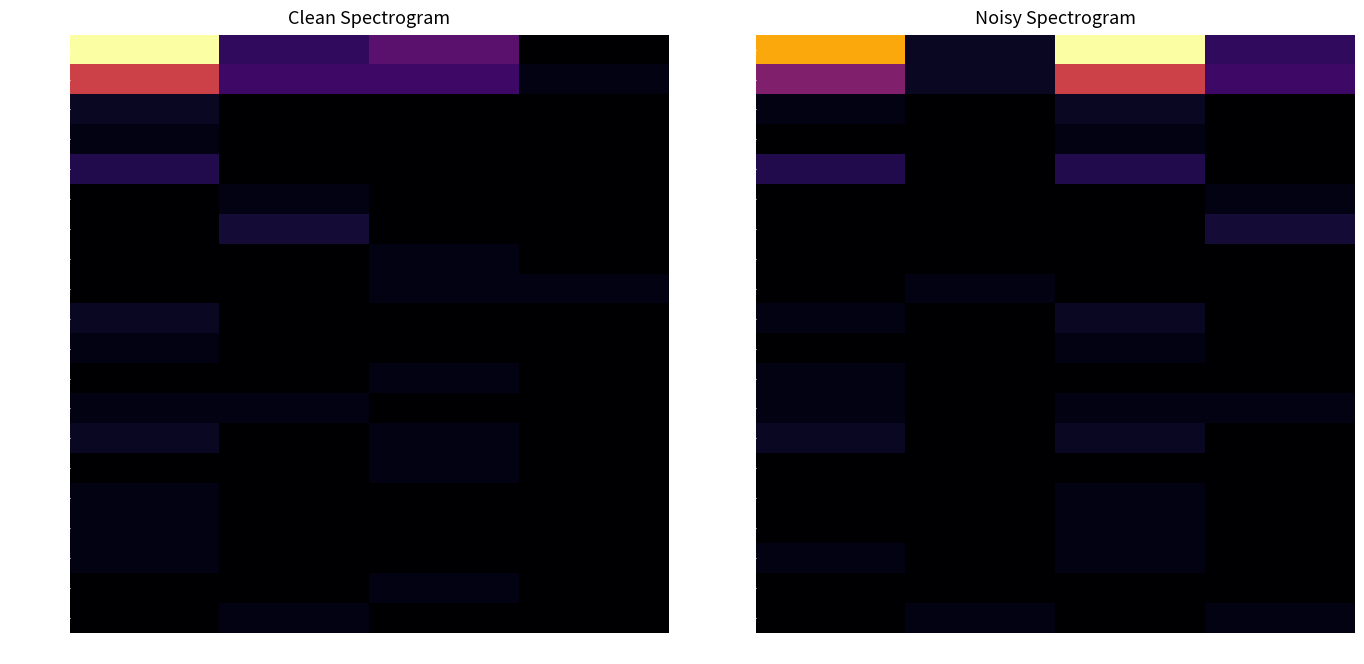

What is the sum of the 池田町 values at 女(県内) and 男(県外)?

1